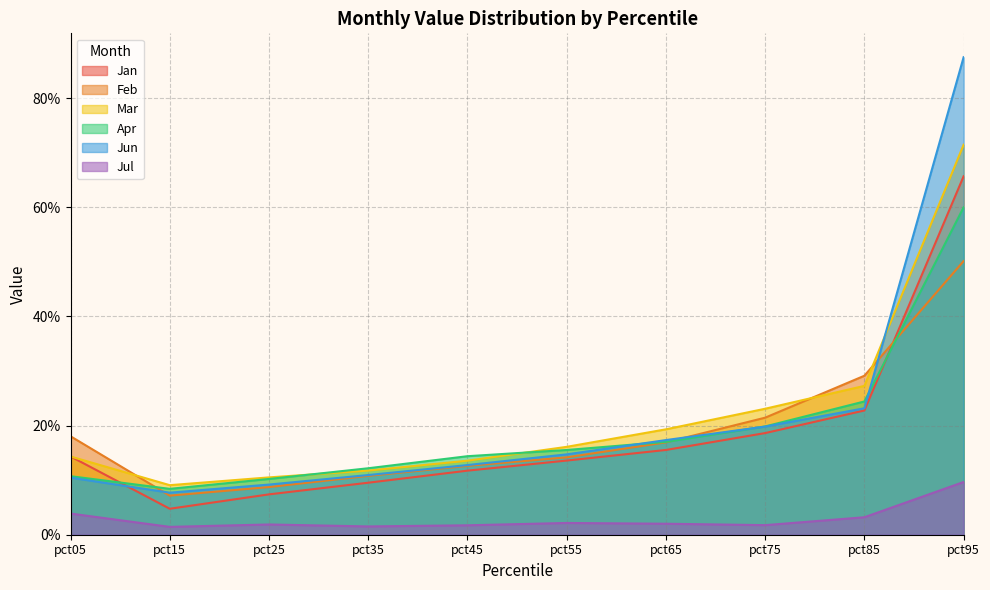

What is the value of the Jun point at the 8th from the left?

0.2